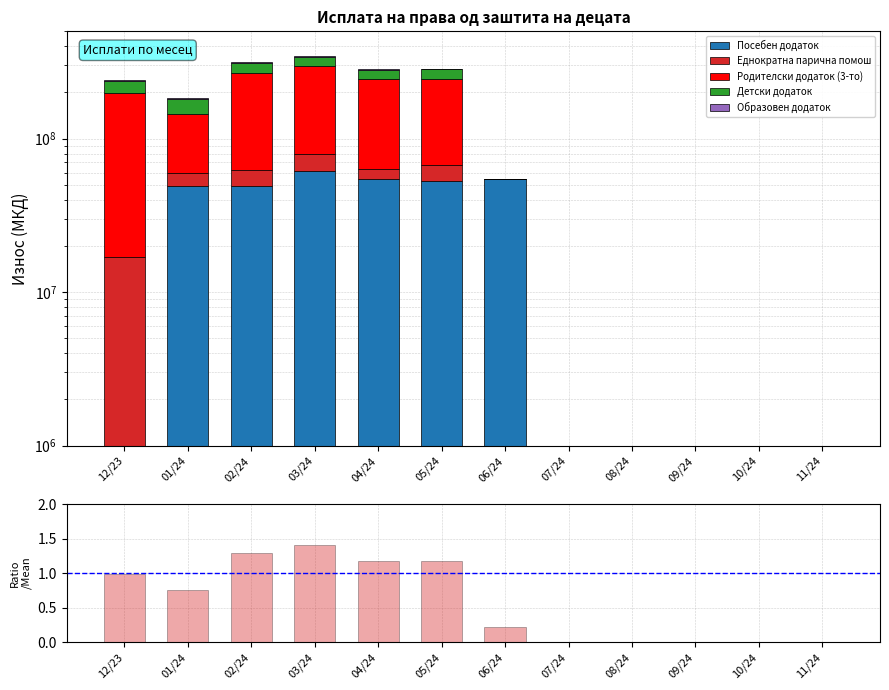

What position from the left is 06/24?

7